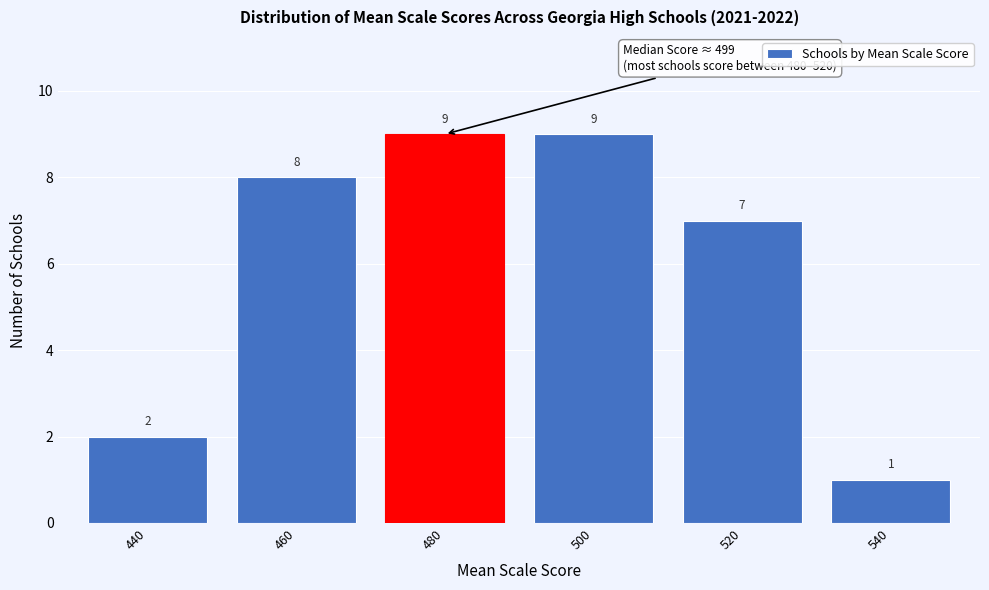

Reading left to right, list all the values displayed in this chart.

2	8	9	9	7	1